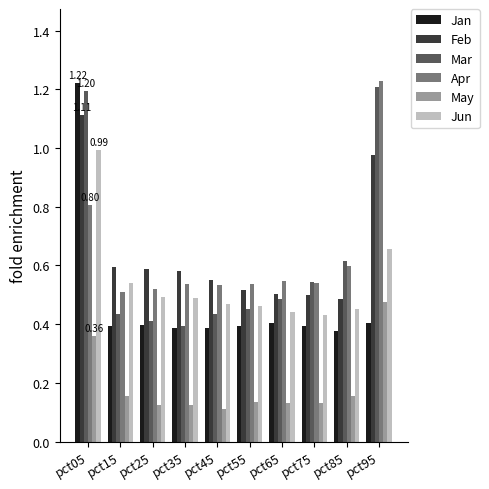

What is the sum of all May values?

1.9